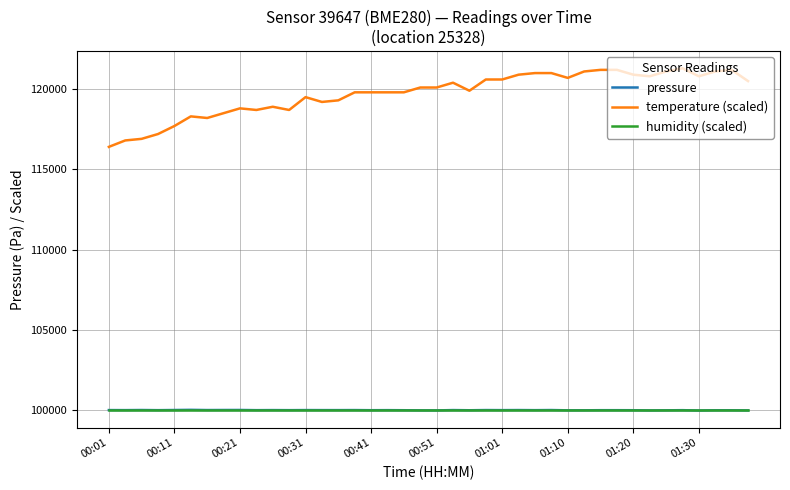

True or false: humidity (scaled) and temperature (scaled) intersect in this chart.

False